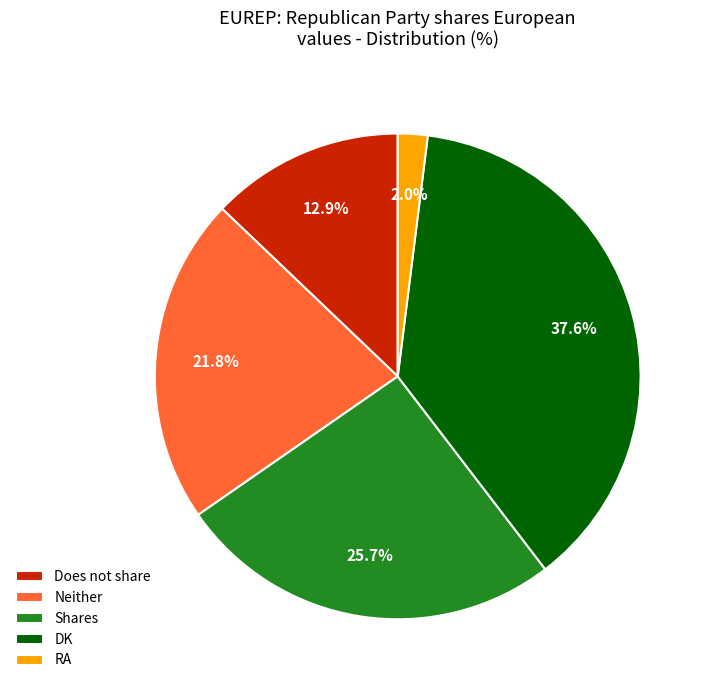

What percentage is the Shares slice, to the nearest percent?

26%